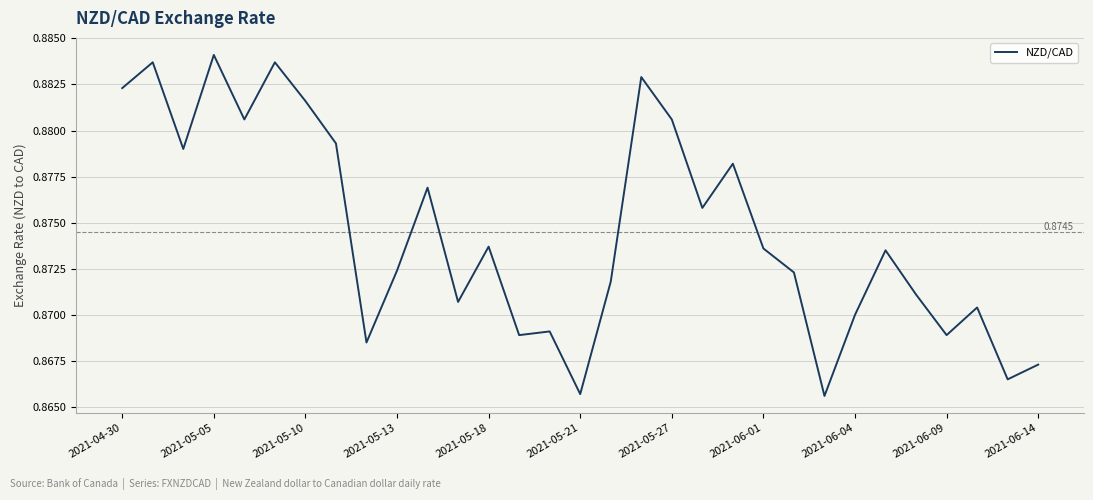

Does the chart display data point markers on the line(s)?

No